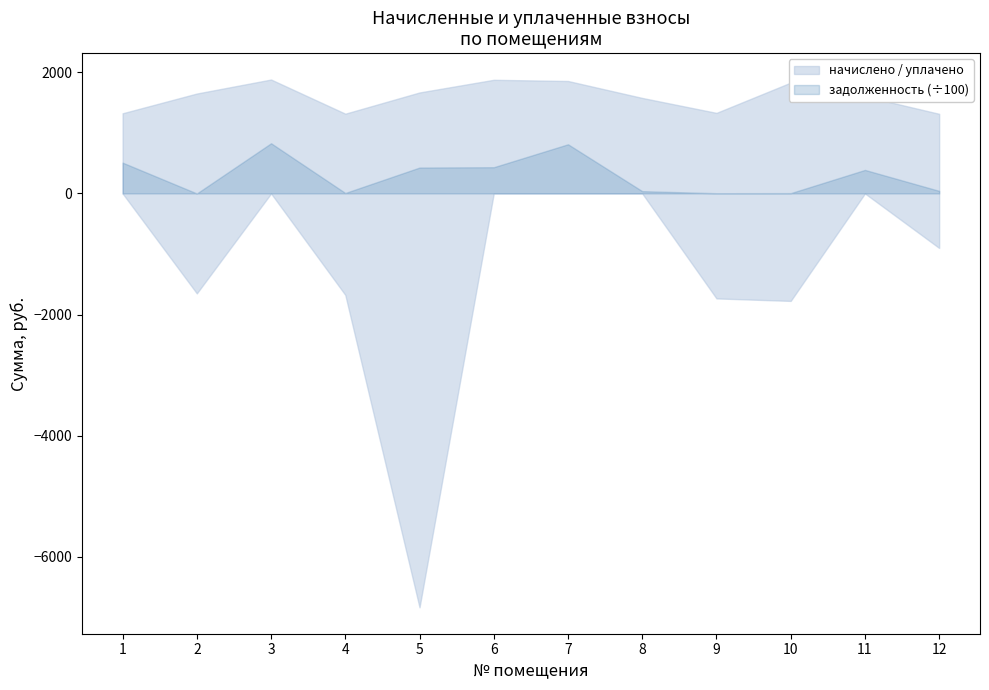

What is the difference between the maximum and minimum values in the задолженность series?

82882.6